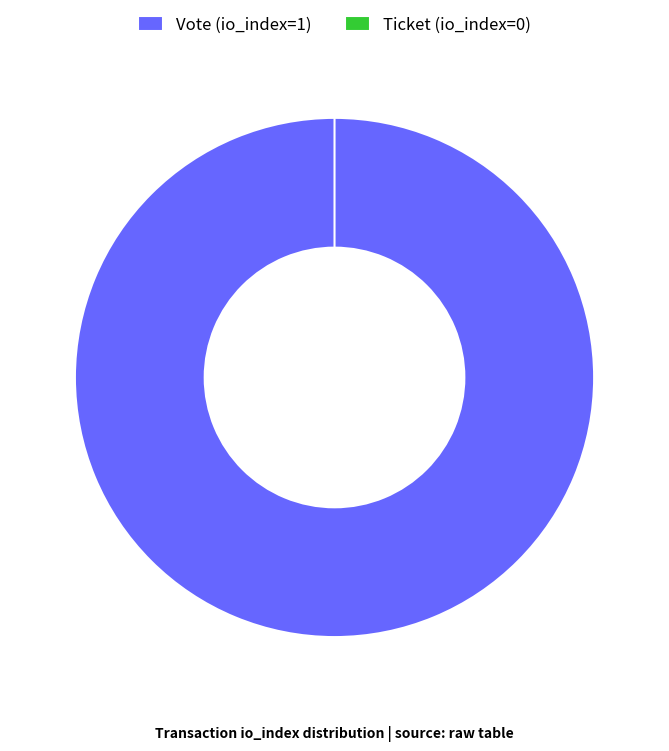

To the nearest percent, what is the average slice percentage?

50%